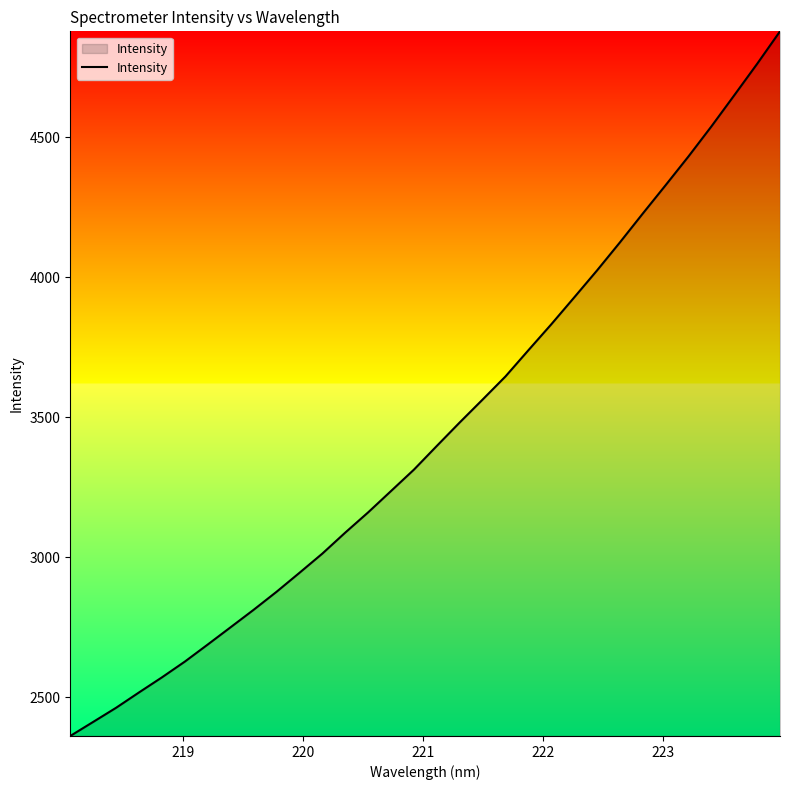

What is the maximum value shown in the chart?

4879.2